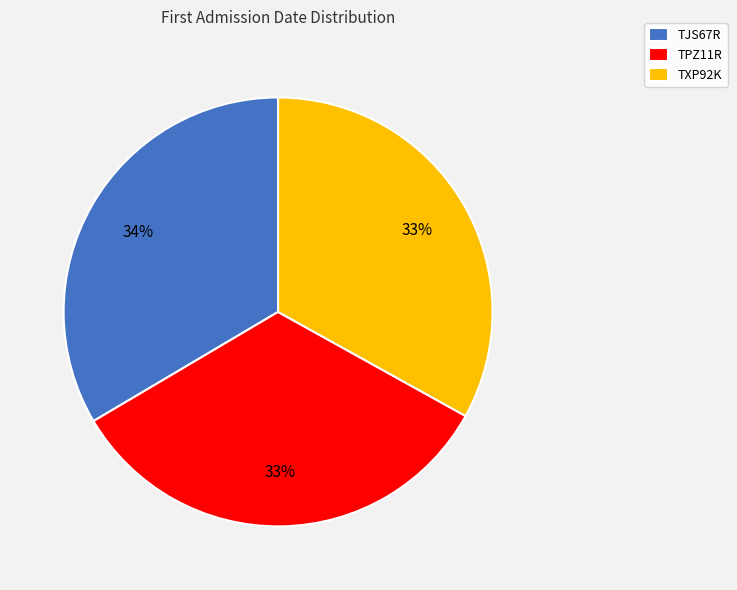

What percentage is the TPZ11R slice, to the nearest percent?

33%